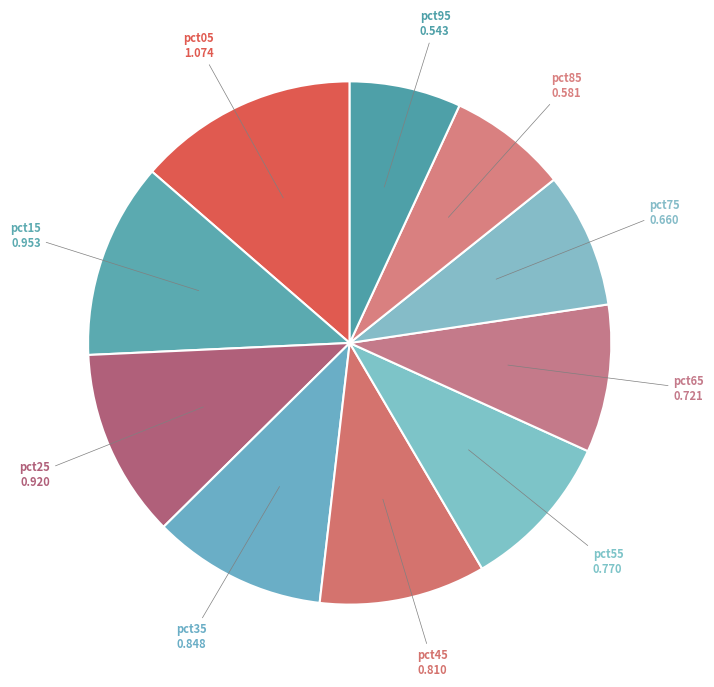

Count the number of slices in the pie.

10